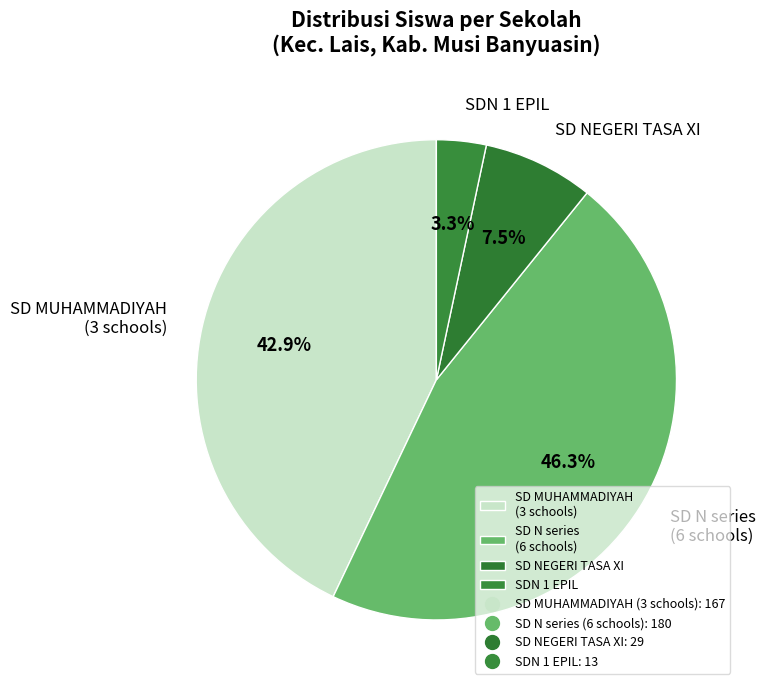

Is SD MUHAMMADIYAH (3 schools) the majority of the pie?

No